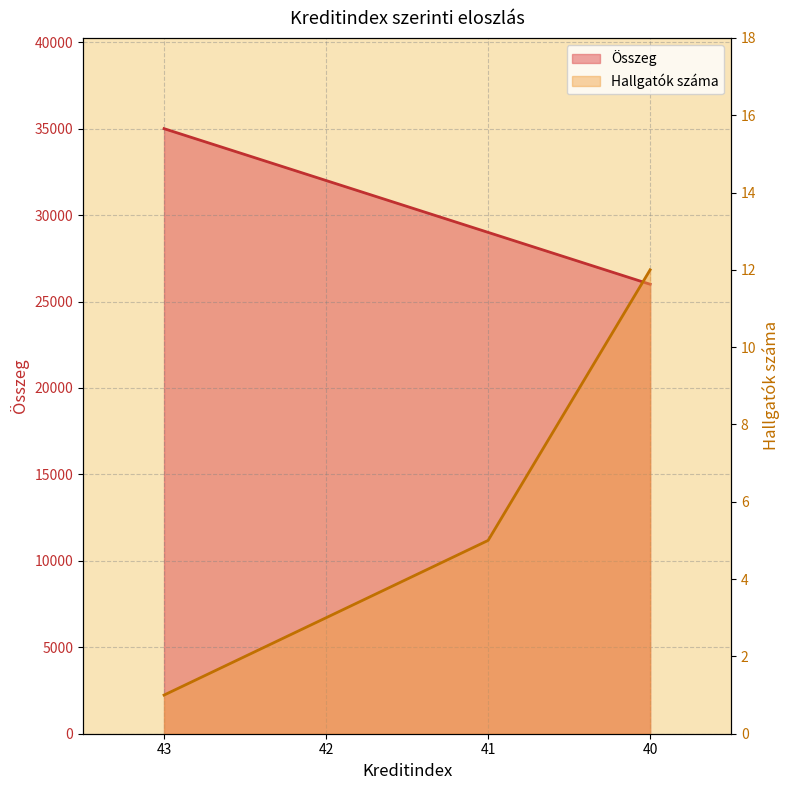

What is the value of the Hallgatók száma point at the 1st from the left?

1